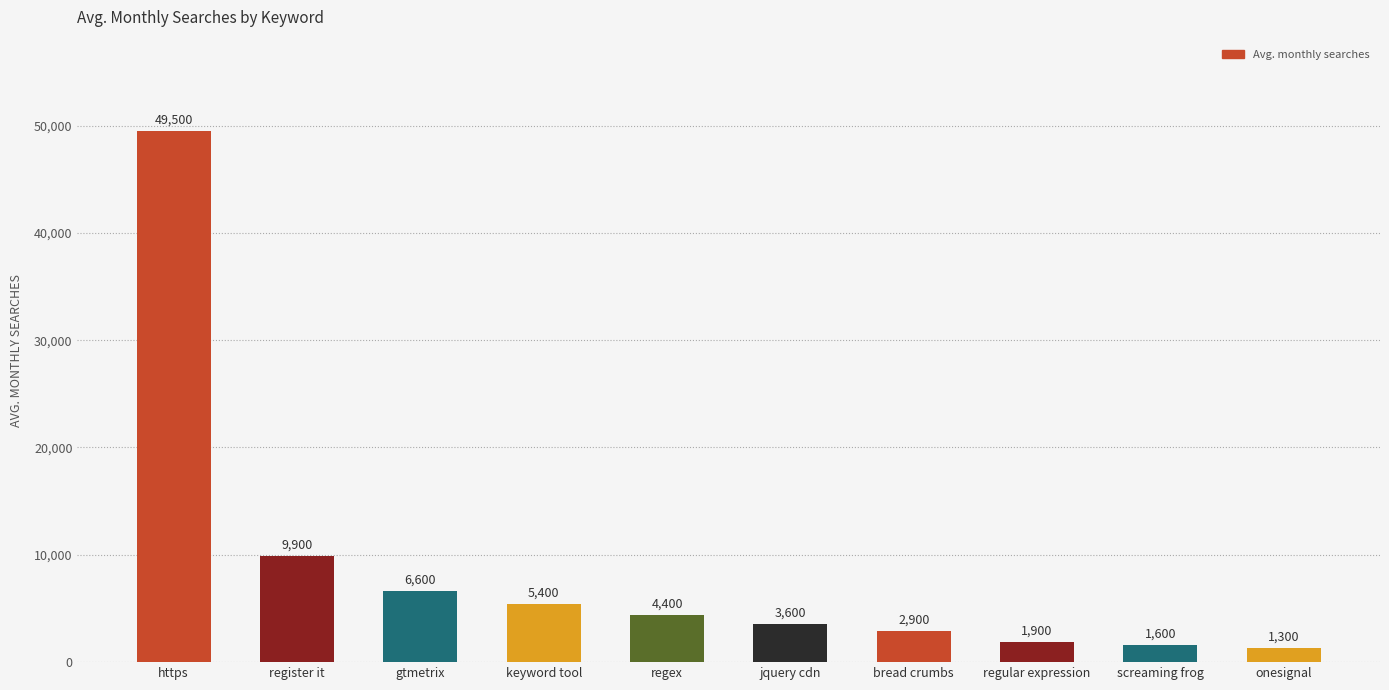

What is the smallest value displayed?

1300